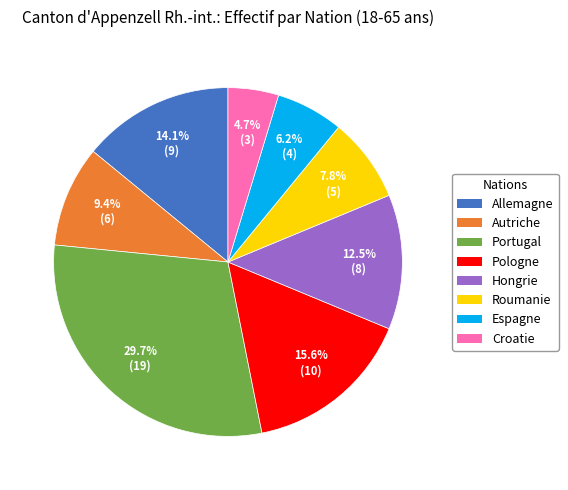

Is it true that Allemagne is 14% of the pie?

True